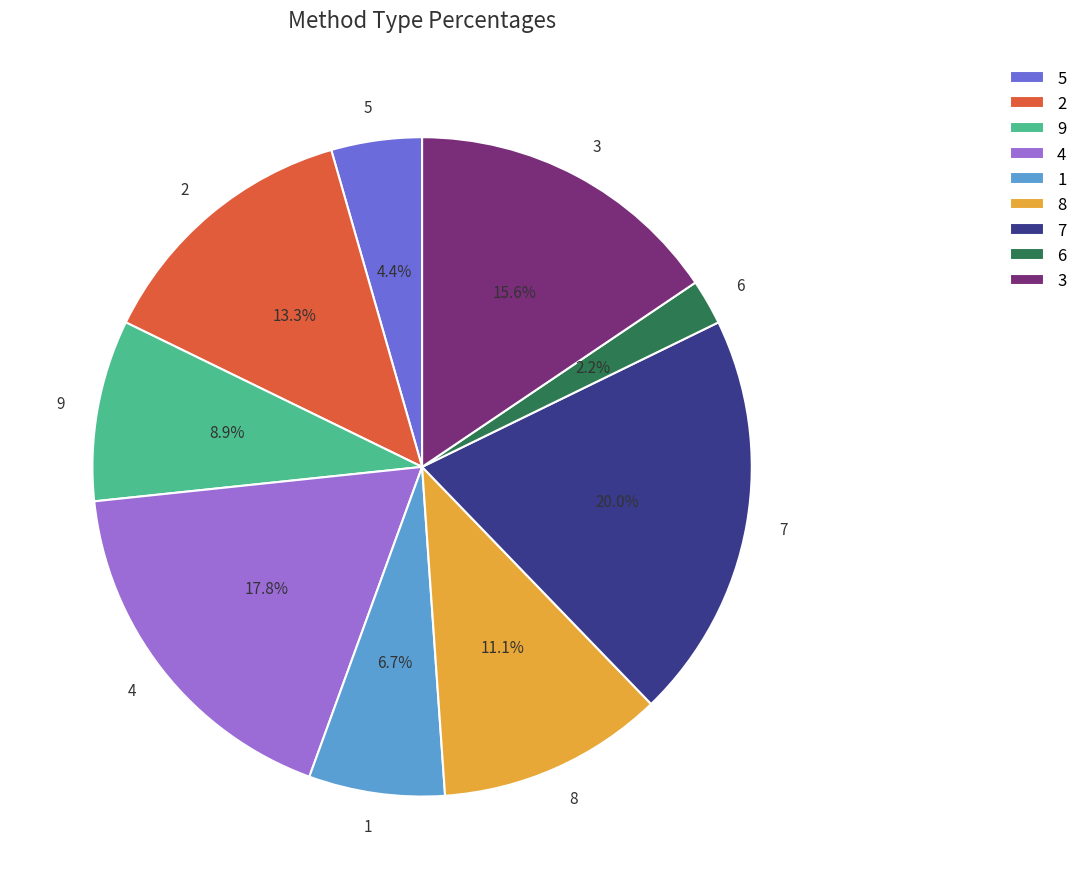

To the nearest percent, what is the average slice percentage?

11%